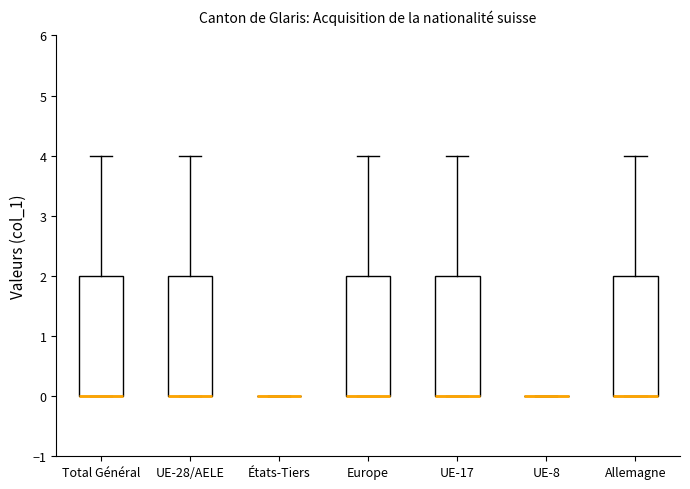

Reading left to right, read every box against the y-axis: the position of its median line, the range the box covers, and the ends of its whiskers. The values are not printed on the chart, so give them approximately, as read against the axis.

Total Général: median 0 (drawn on the box's lower edge), box 0 to 2, whiskers 0 to 4
UE-28/AELE: median 0 (drawn on the box's lower edge), box 0 to 2, whiskers 0 to 4
États-Tiers: box collapsed to a line at 0, whiskers 0 to 0
Europe: median 0 (drawn on the box's lower edge), box 0 to 2, whiskers 0 to 4
UE-17: median 0 (drawn on the box's lower edge), box 0 to 2, whiskers 0 to 4
UE-8: box collapsed to a line at 0, whiskers 0 to 0
Allemagne: median 0 (drawn on the box's lower edge), box 0 to 2, whiskers 0 to 4